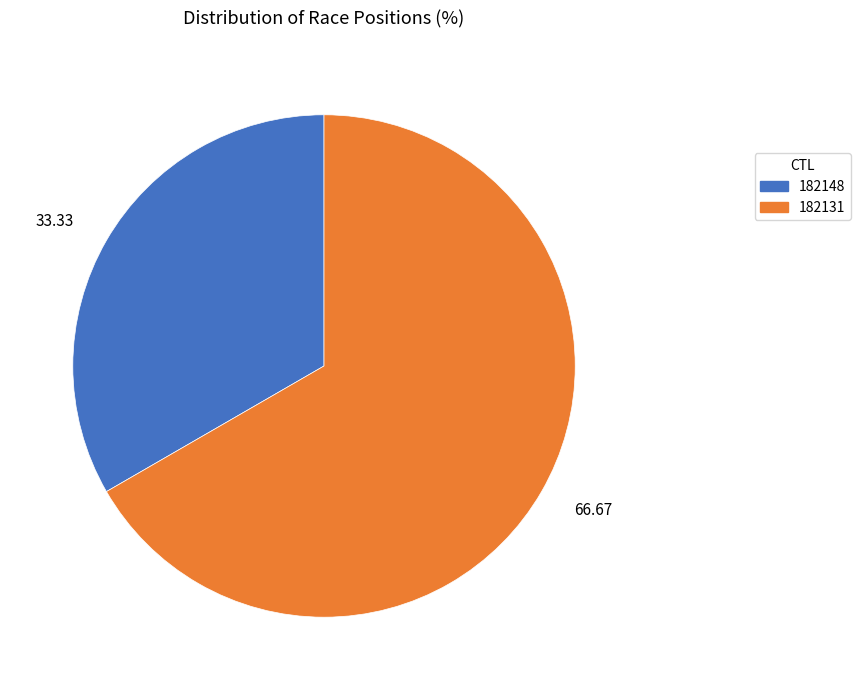

Do 33.33 and 66.67 together represent more than half of the pie?

Yes